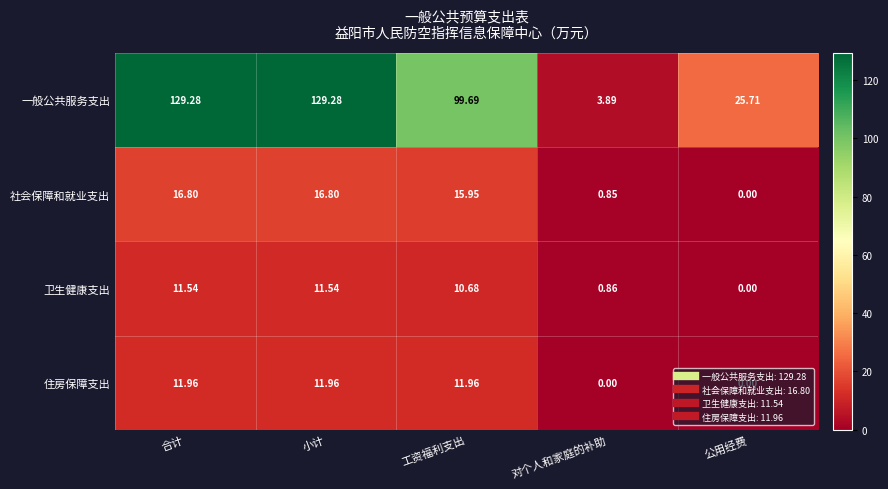

Between 合计 and 对个人和家庭的补助, which series saw the biggest shift?

一般公共服务支出